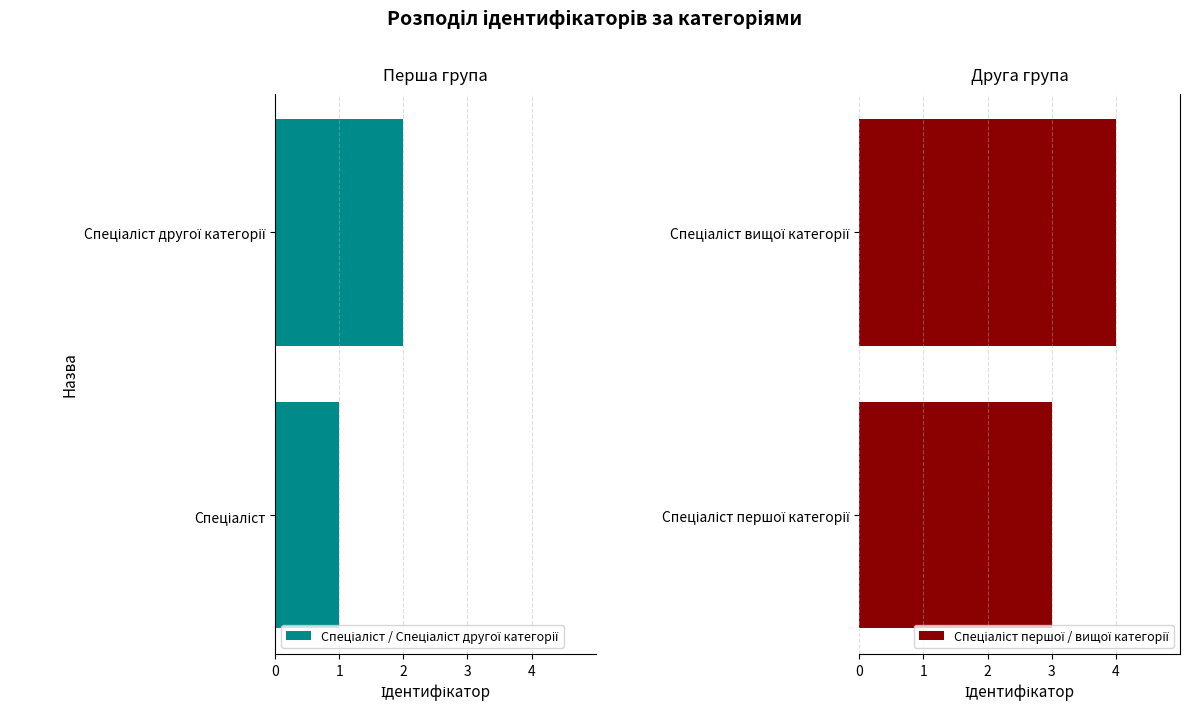

What is the sum of the Спеціаліст першої / вищої категорії values at Спеціаліст першої категорії and Спеціаліст вищої категорії?

7